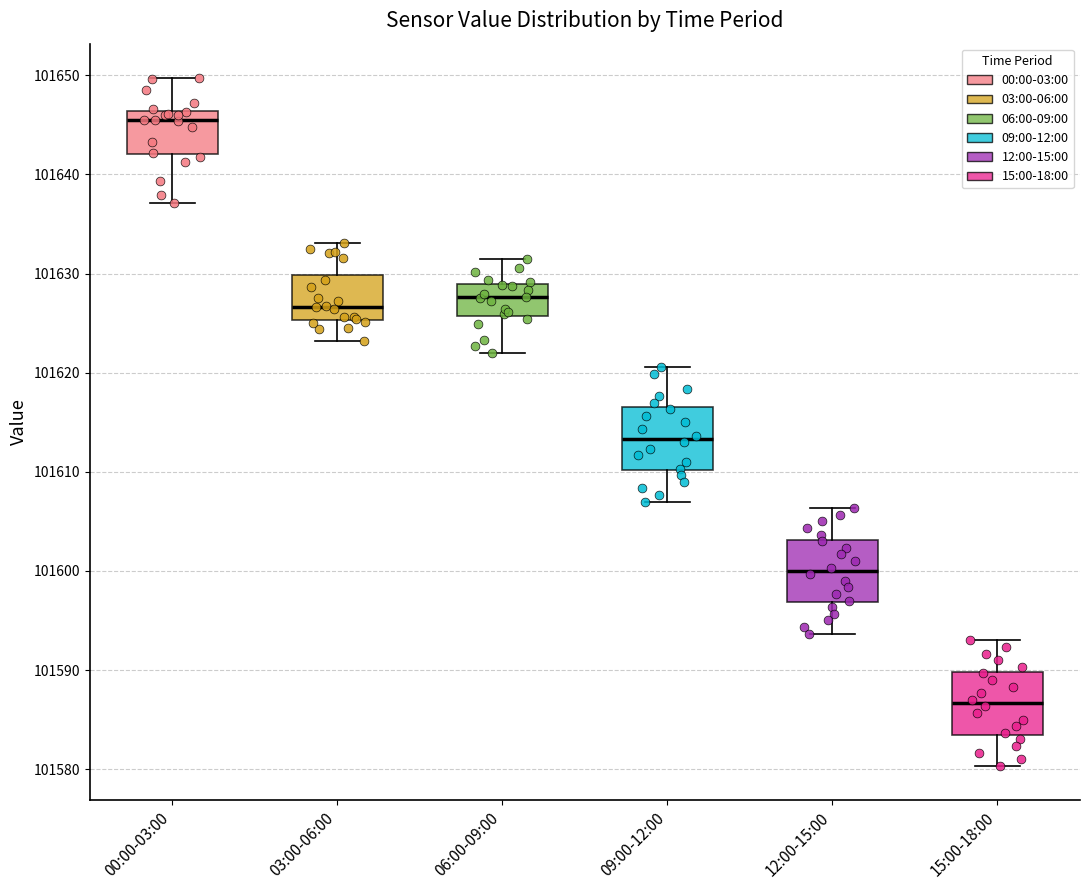

Which box has the lowest median line?

15:00-18:00